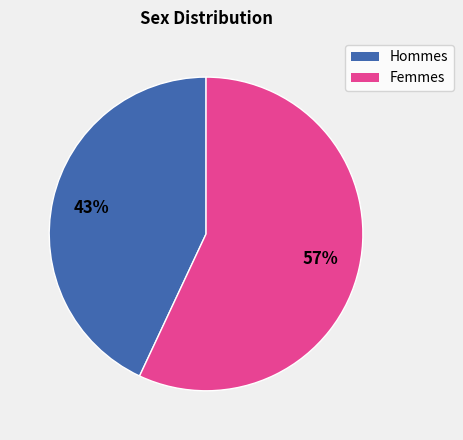

To the nearest percent, what is the average slice percentage?

50%